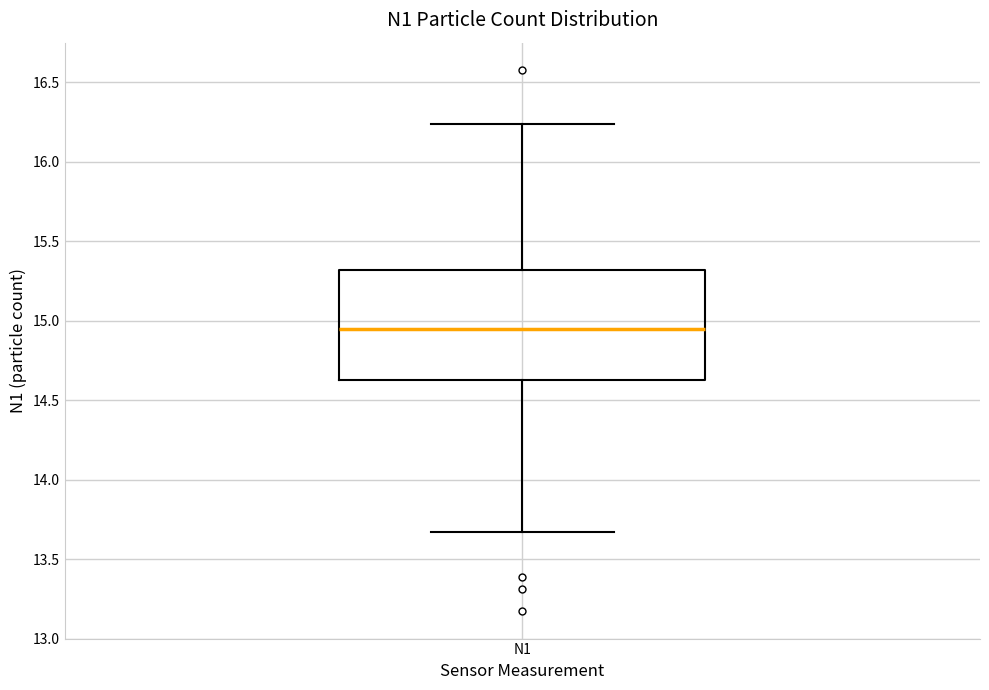

Read this box plot against the y-axis: the position of the median line, the range covered by the box, and the ends of both whiskers. The values are not printed on the chart, so give them approximately, as read against the axis.

median 14.95, box 14.65 to 15.30, whiskers 13.65 to 16.25